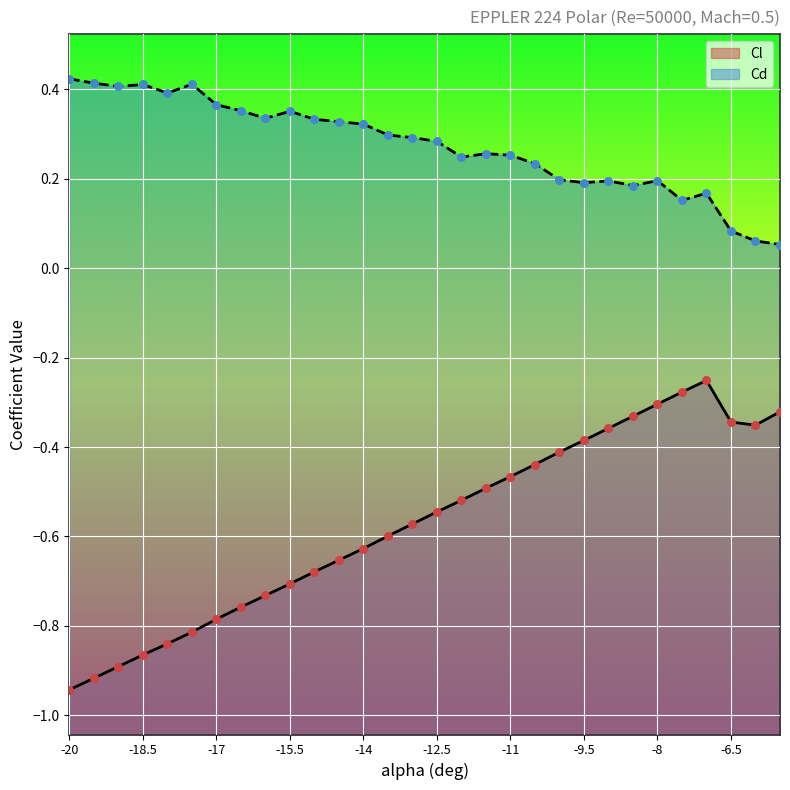

At how many categories does at least one series exceed 0?

30